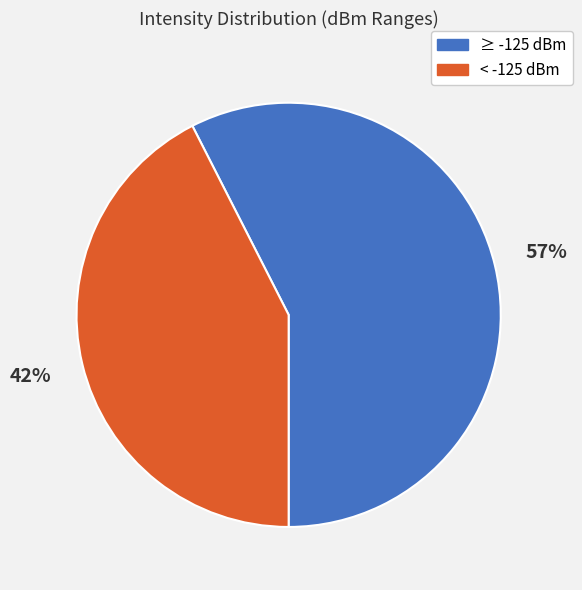

To the nearest percent, what is the average slice percentage?

50%